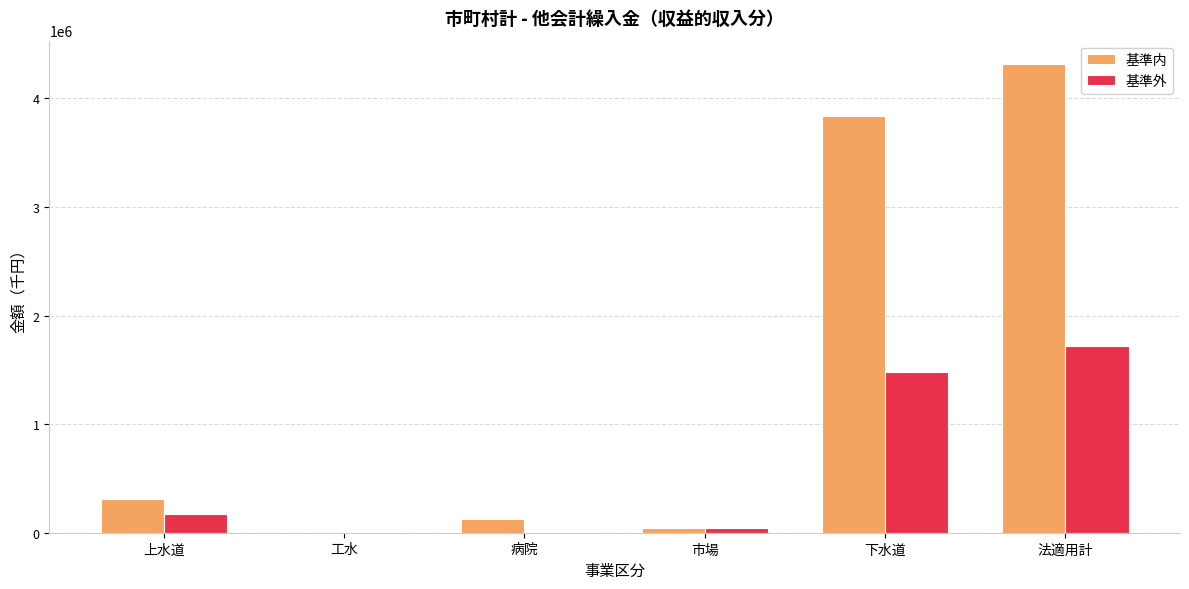

At which category does the chart reach its peak across all series?

法適用計